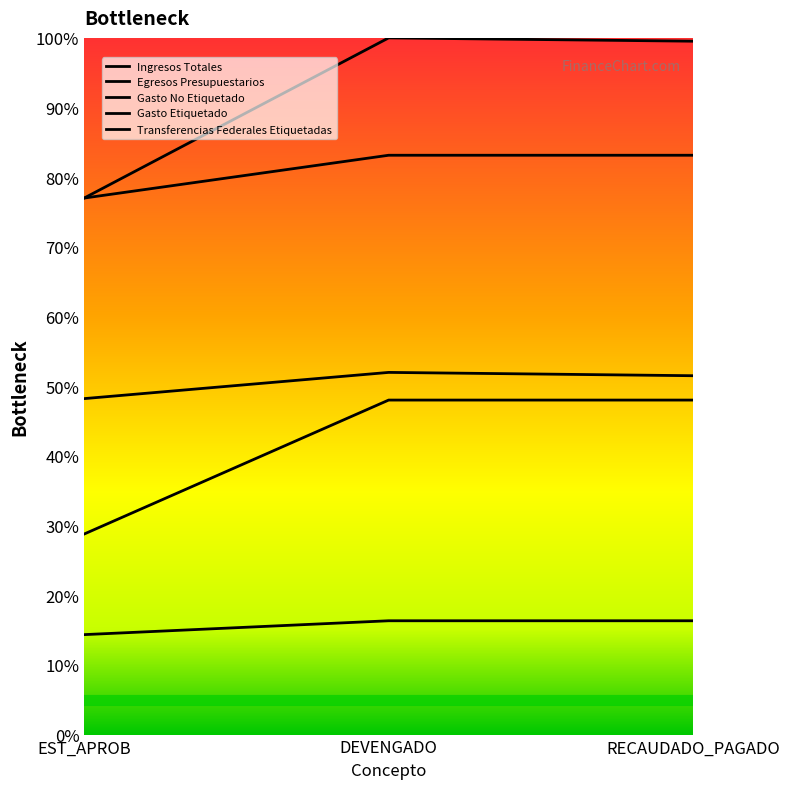

Which category has the lowest value across all series?

EST_APROB